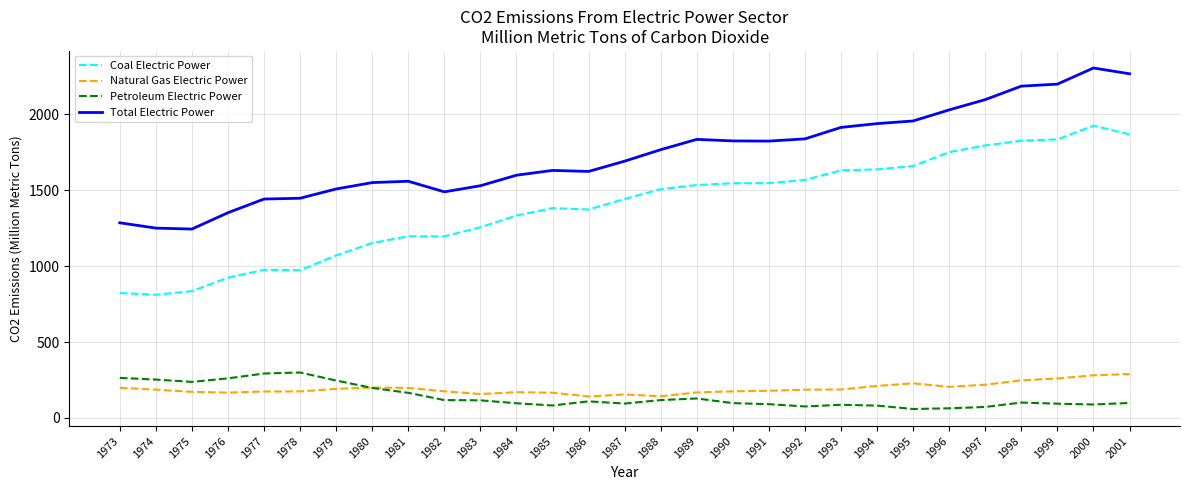

The value of Total Electric Power at 1992 is 463.9. True or false?

False